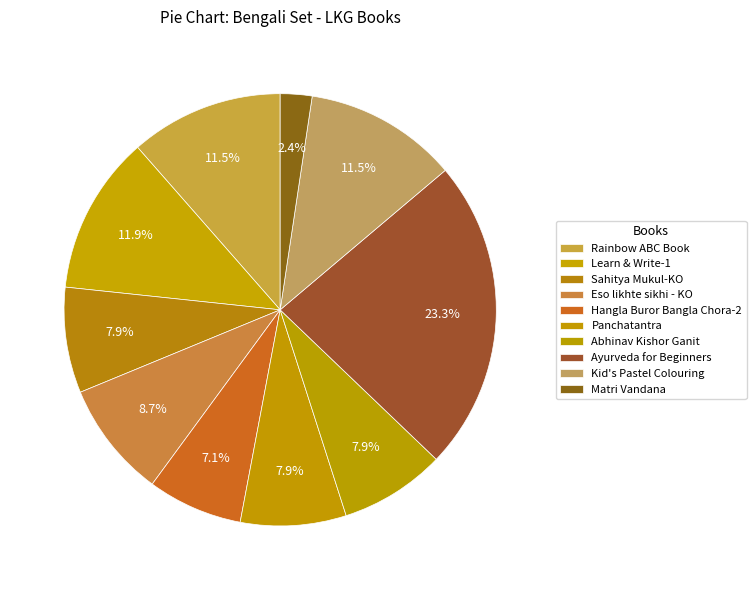

Does Panchatantra represent more than half of the total?

No